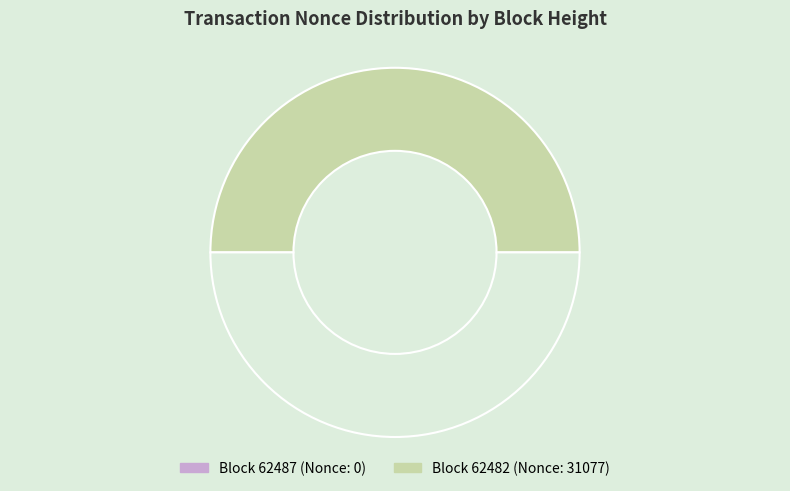

How many slices are in this pie chart?

2